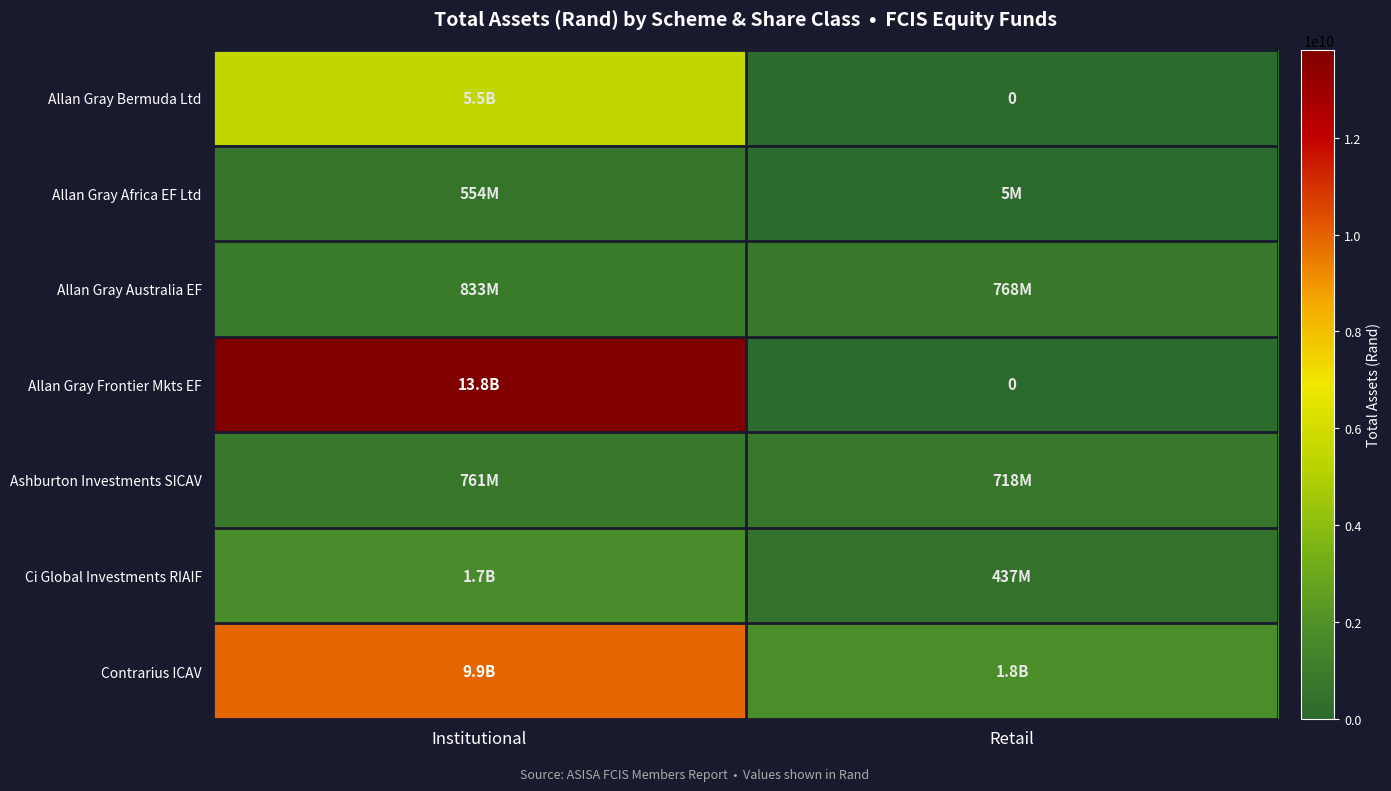

Is it true that Contrarius ICAV equals 3891123715 at Institutional?

False